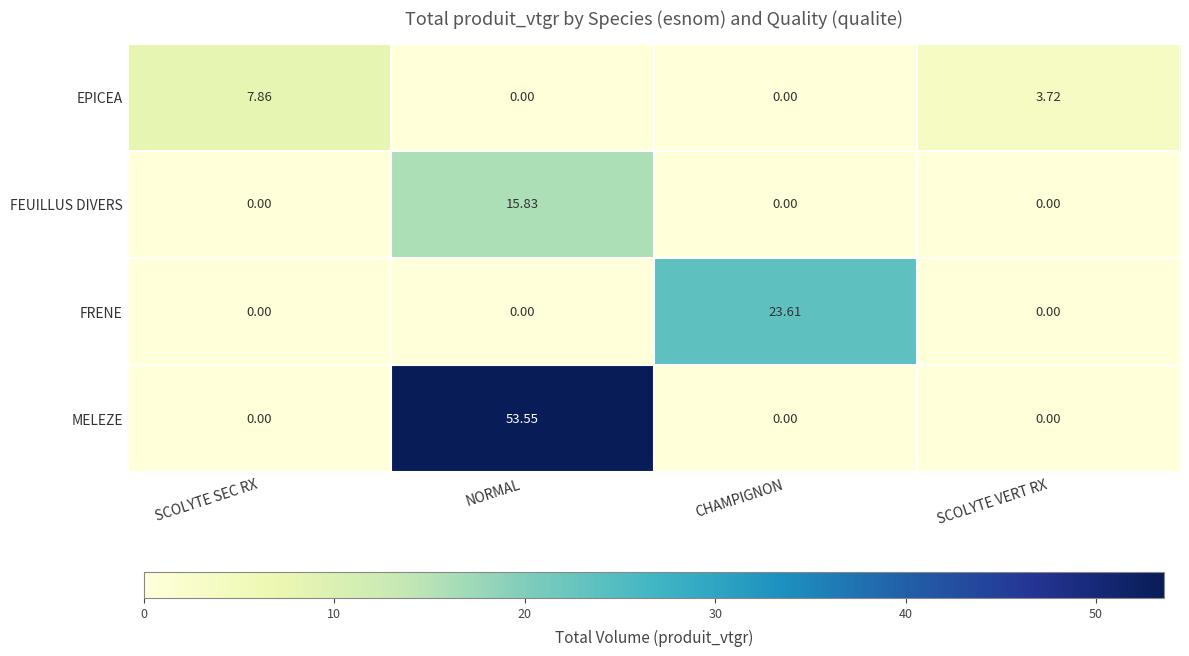

Which series has the largest total across all categories?

MELEZE